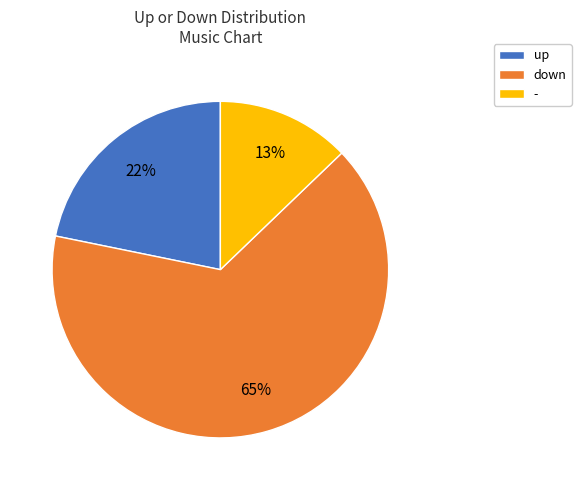

True or false: up accounts for 22% of the total.

True